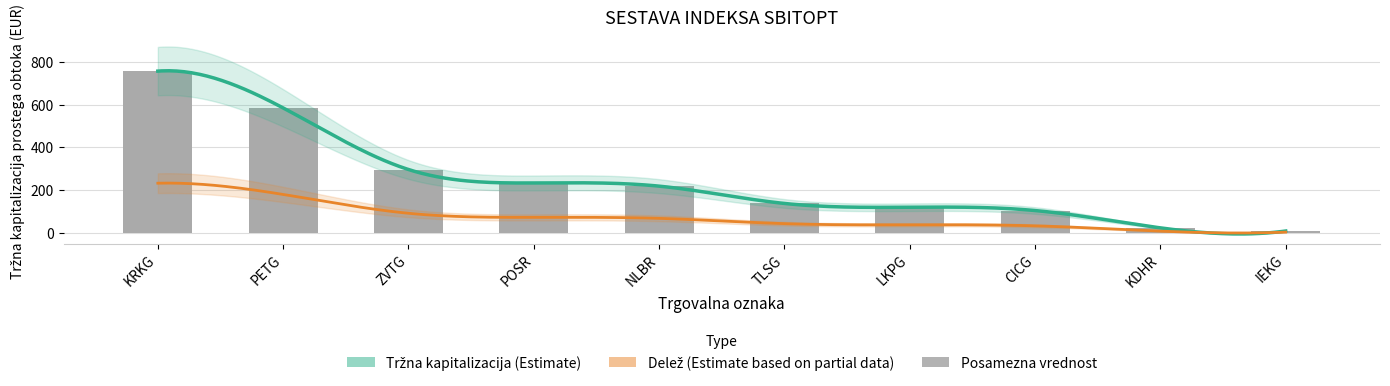

What is the label of the 10th bar from the left?

IEKG